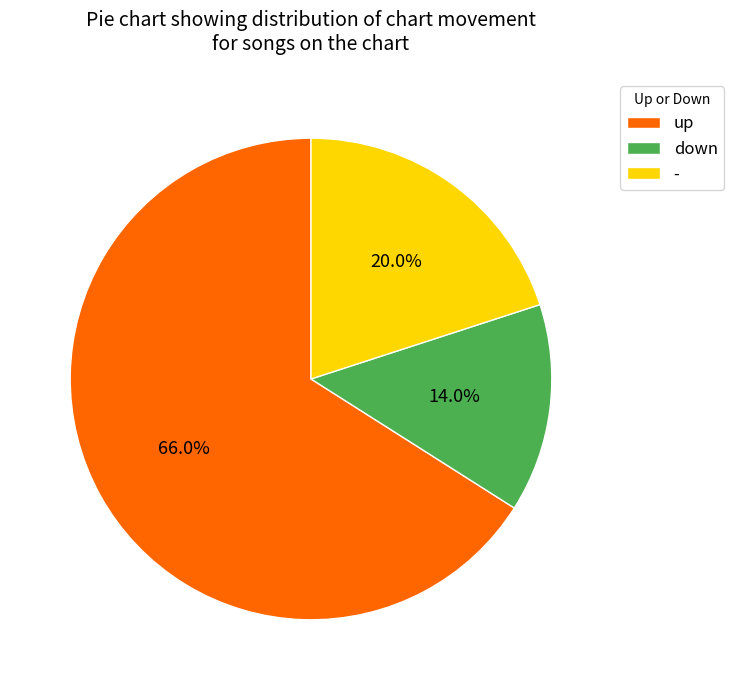

What is the ratio of the value at down to the value at -?

0.7